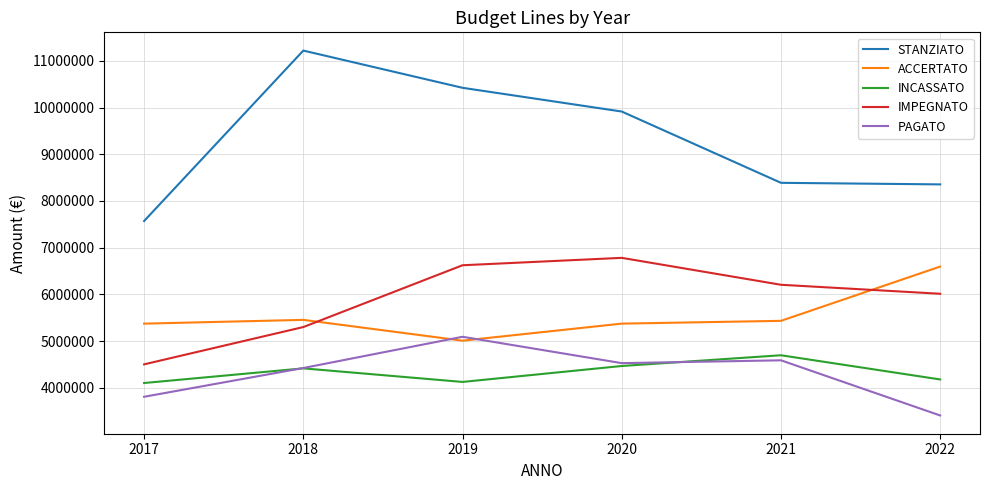

True or false: PAGATO and IMPEGNATO cross at least once.

False